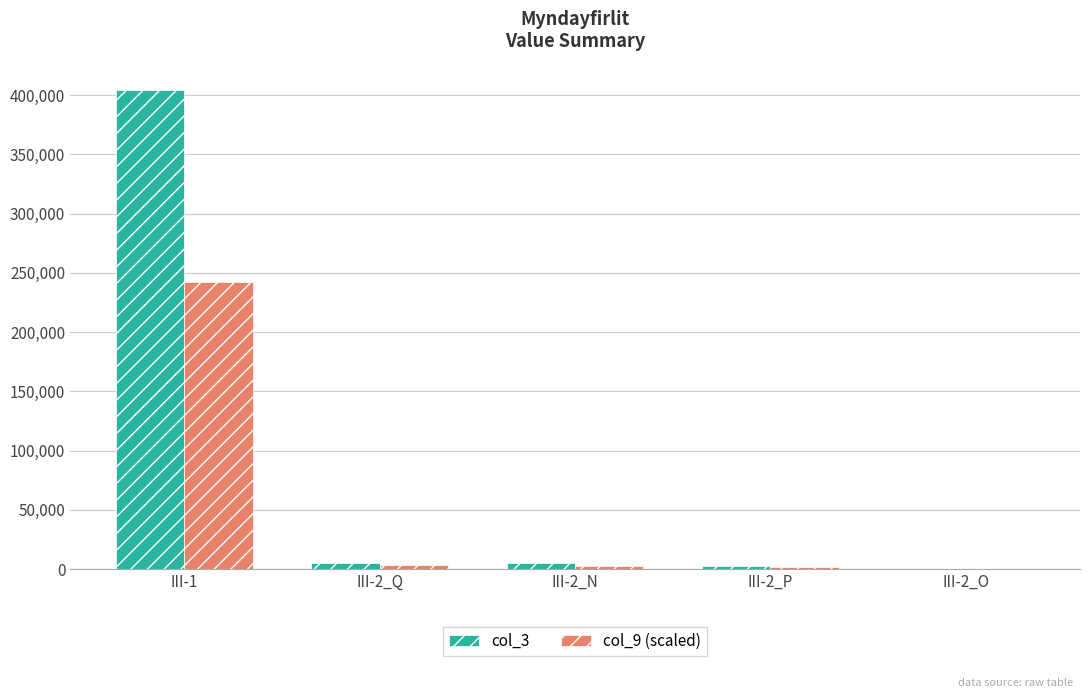

What is the sum of all col_9 (scaled) values?

250414.8